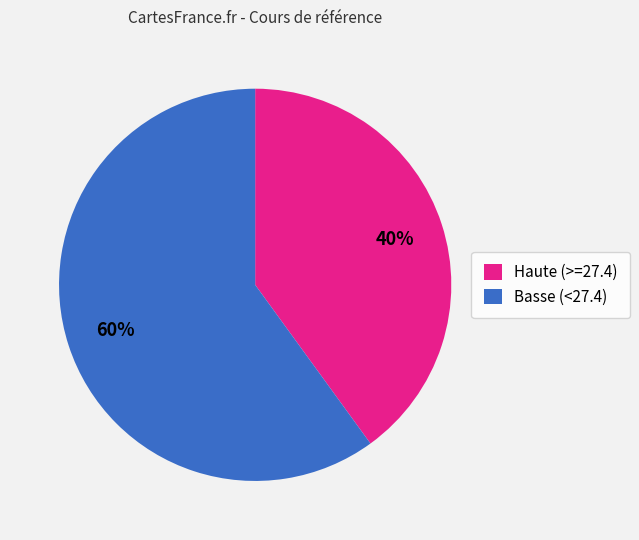

What is the smallest slice in the pie chart?

Haute (>=27.4)